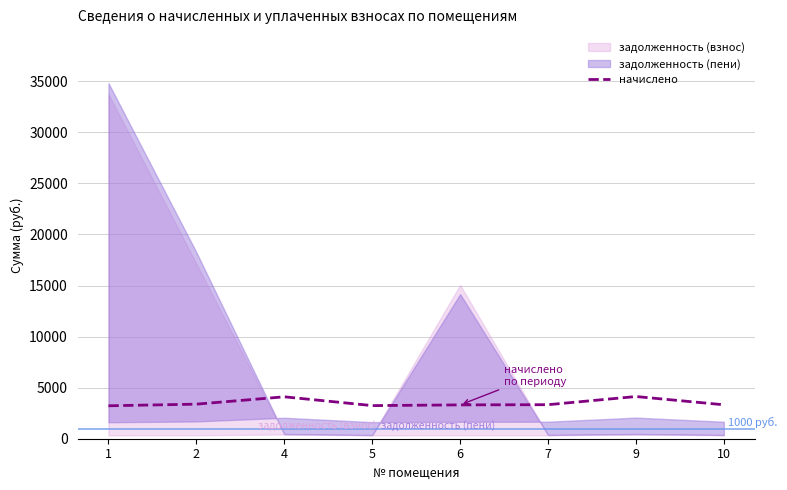

How many points are lower than both their immediate neighbors (excluding endpoints)?

1